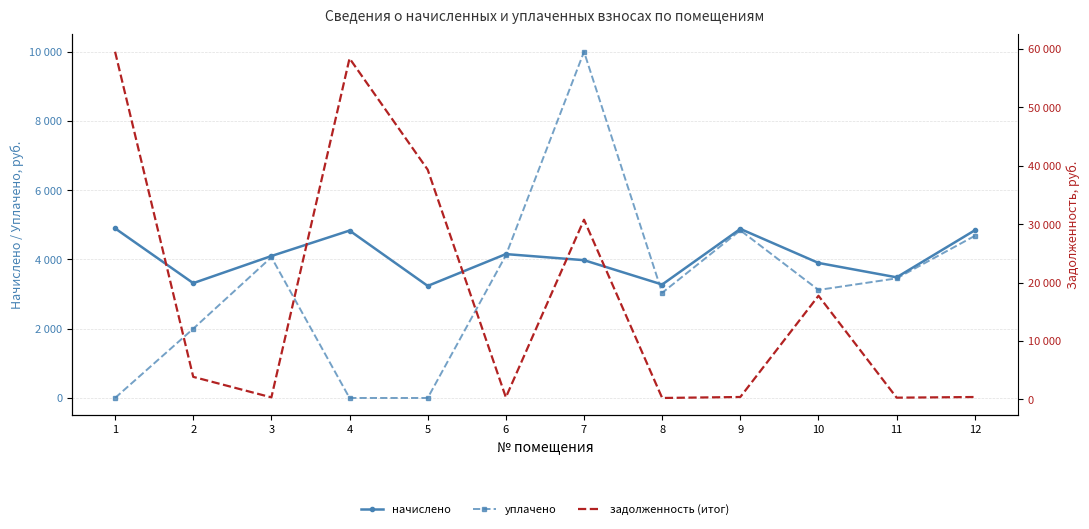

What is the total value across all series at 12?

9928.6